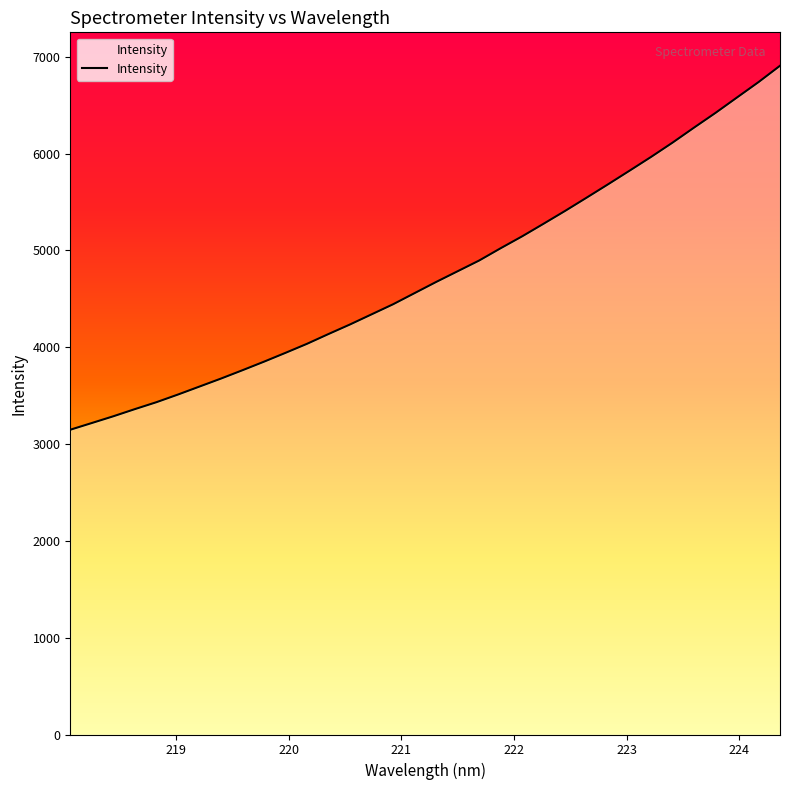

What is the average value?

4758.1